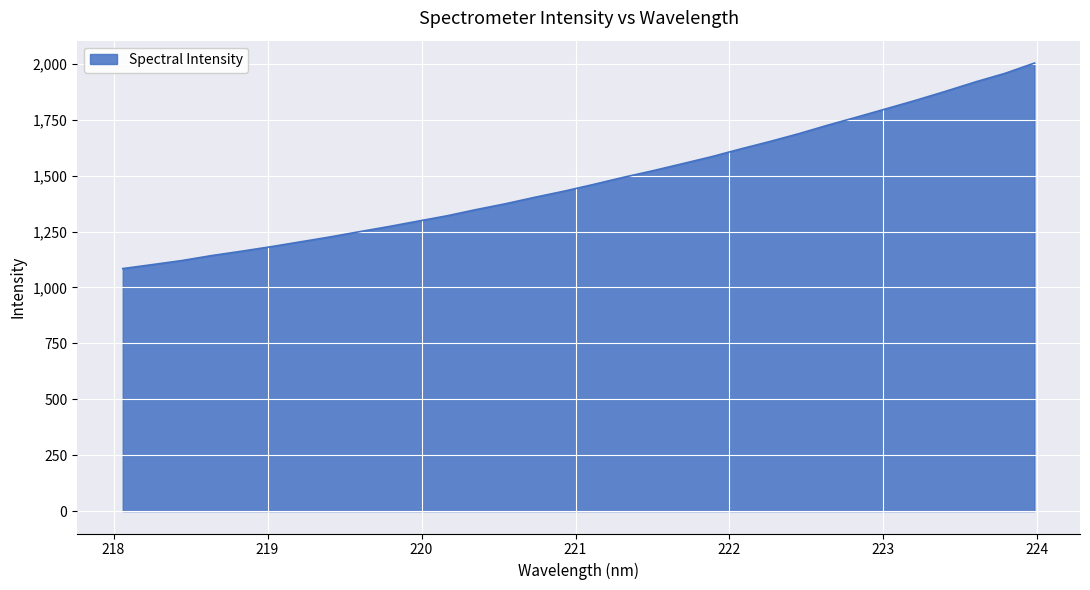

What is the minimum value shown in the chart?

1084.3